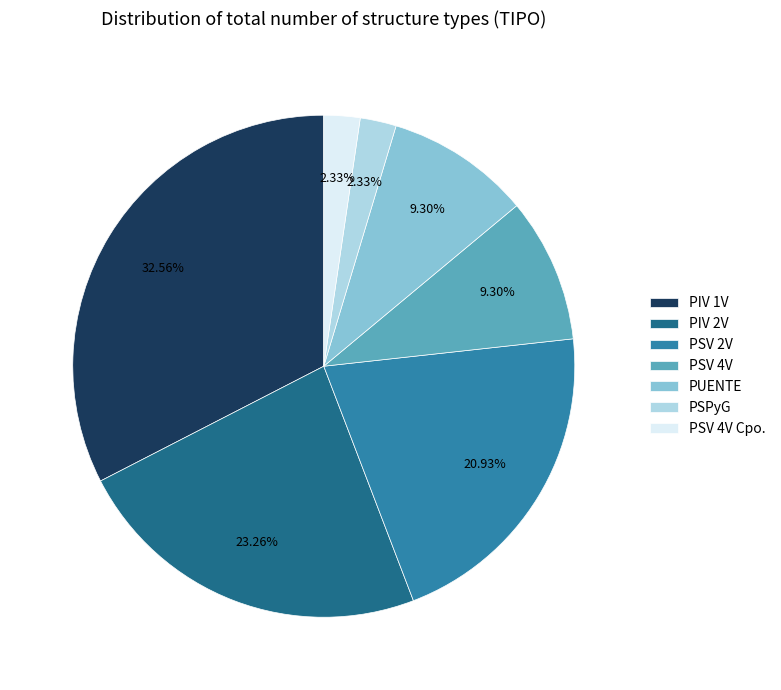

Does PIV 1V represent more than half of the total?

No